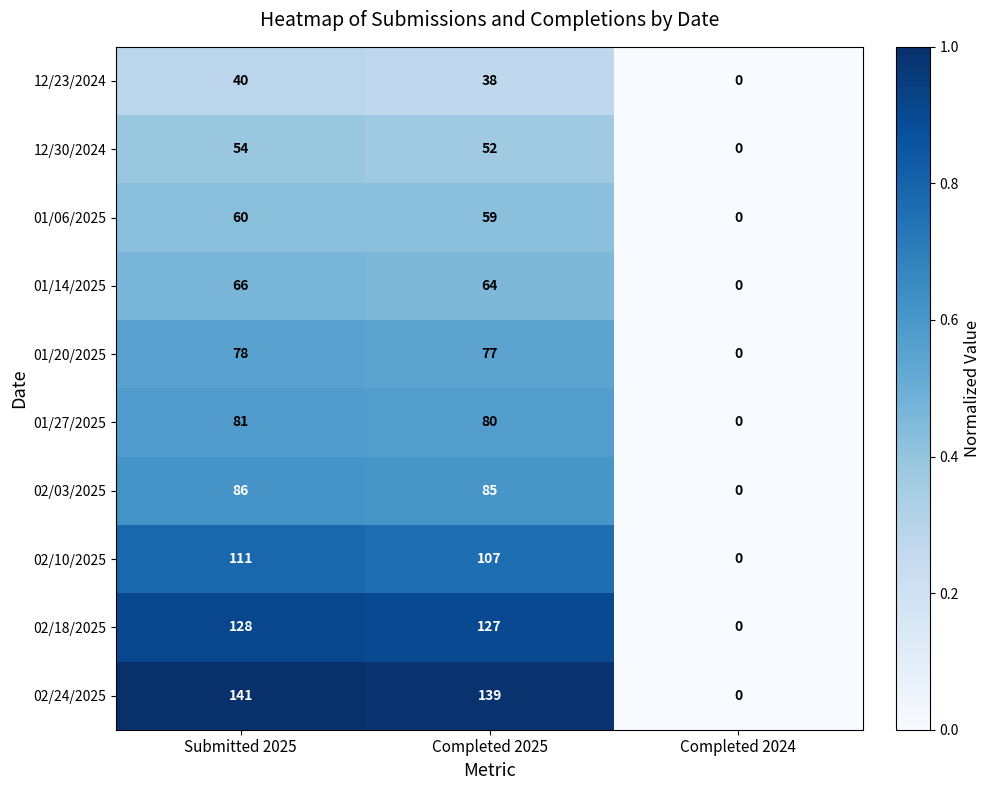

Count the number of data series in this chart.

10